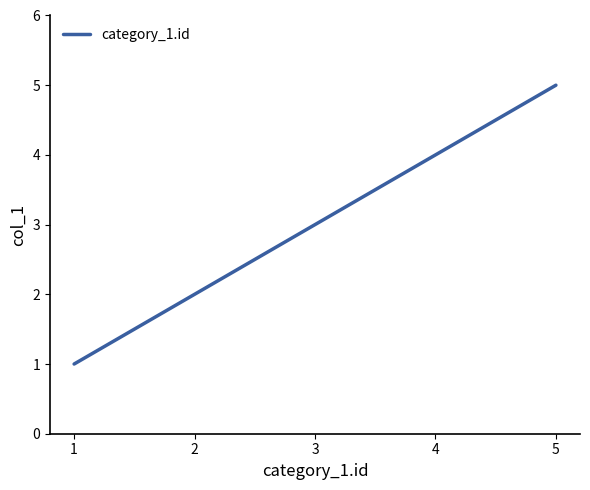

What is the change in value from 3 to 4?

+1